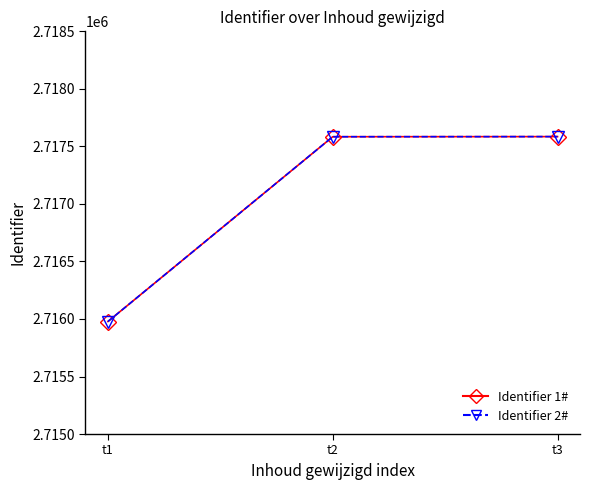

Does the chart have visible grid lines?

No